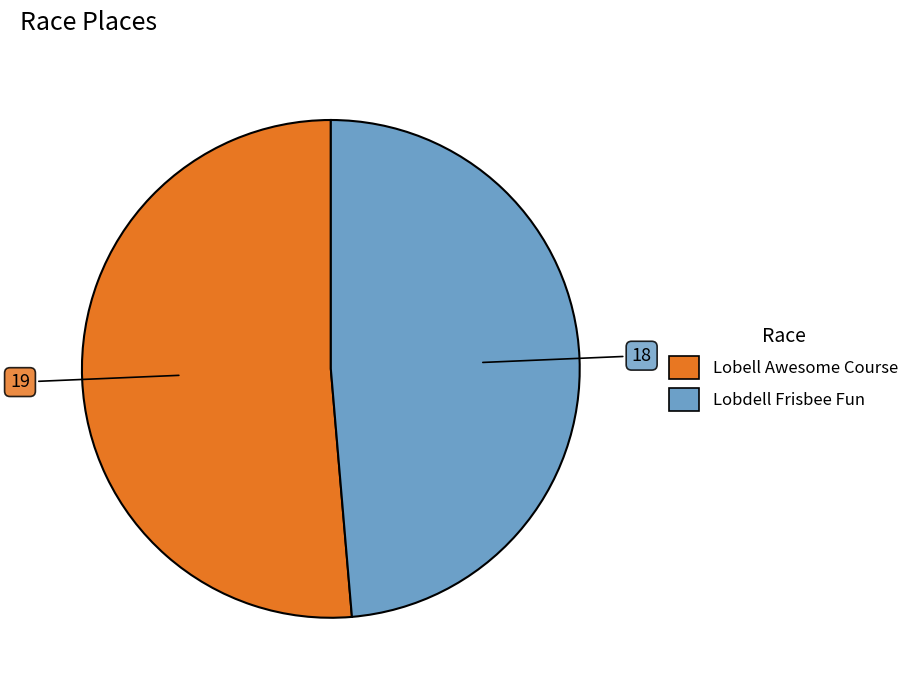

Does any single category account for the majority?

Yes